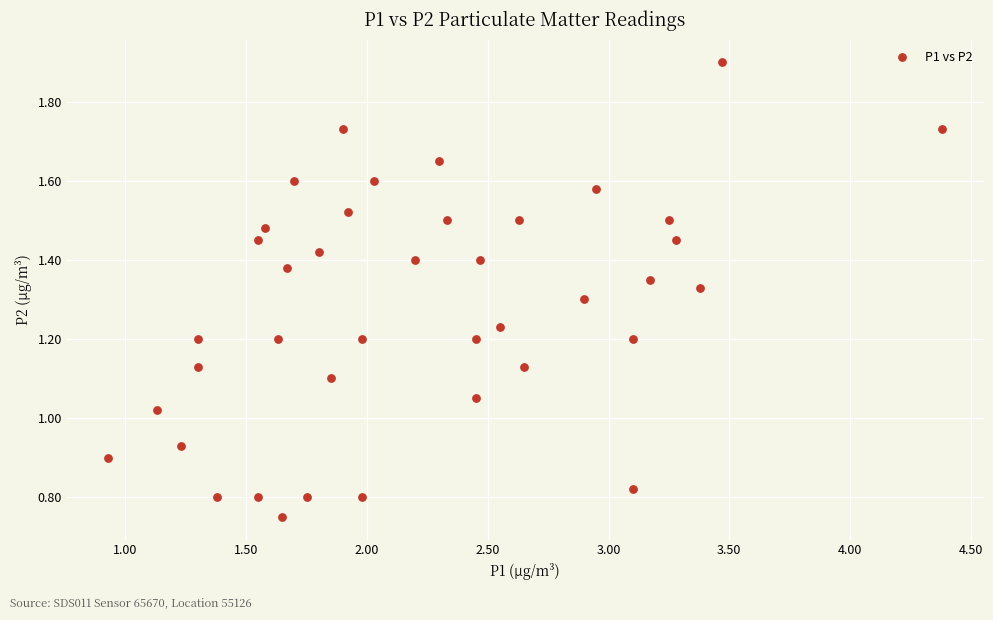

What is the range of X values (max minus min)?

3.4